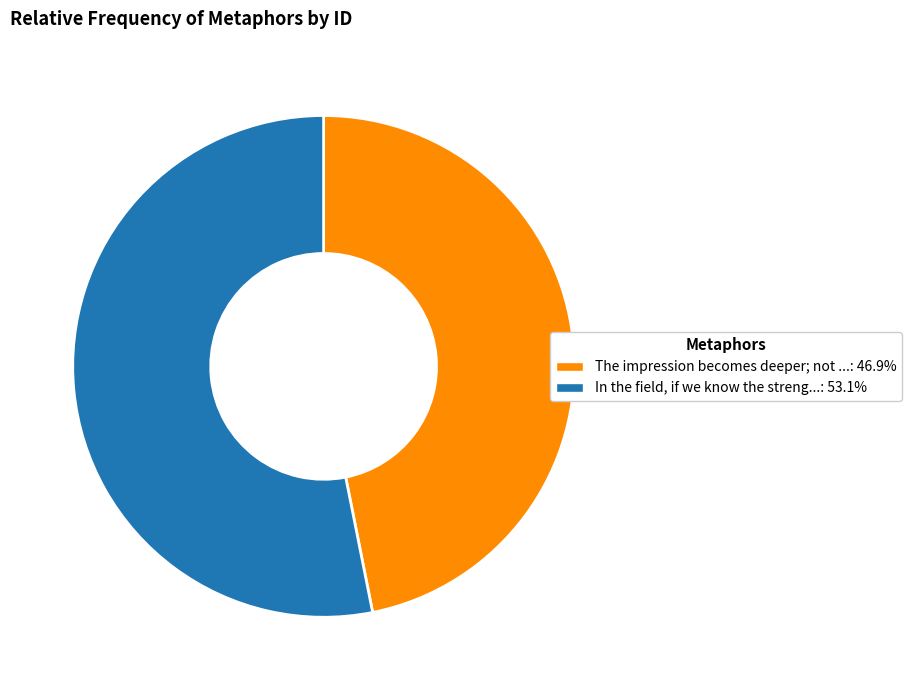

What is the ratio of the value at The impression becomes deeper; not ...: 46.9% to the value at In the field, if we know the streng...: 53.1%?

0.9